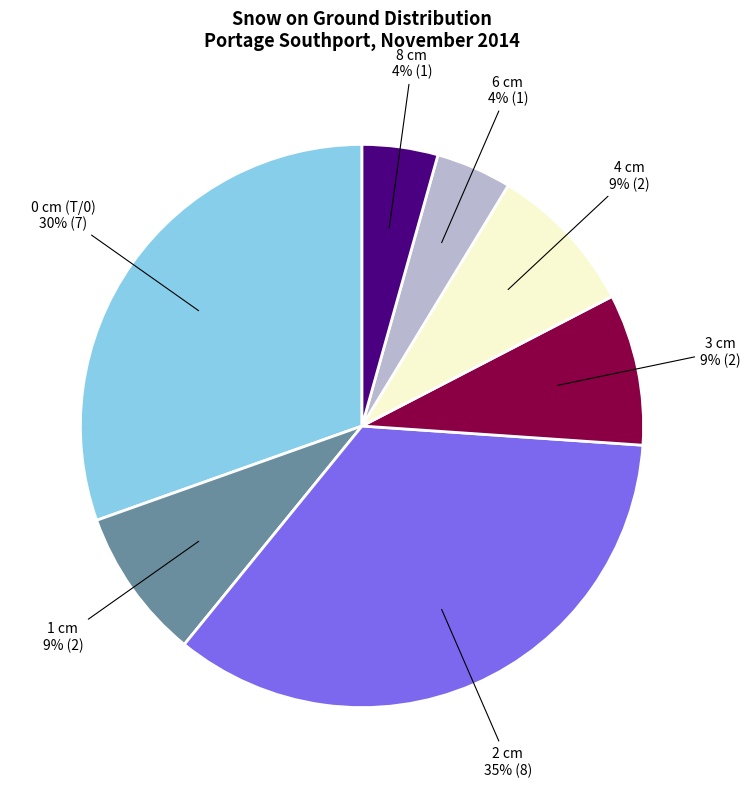

To the nearest percent, what is the average slice percentage?

14%